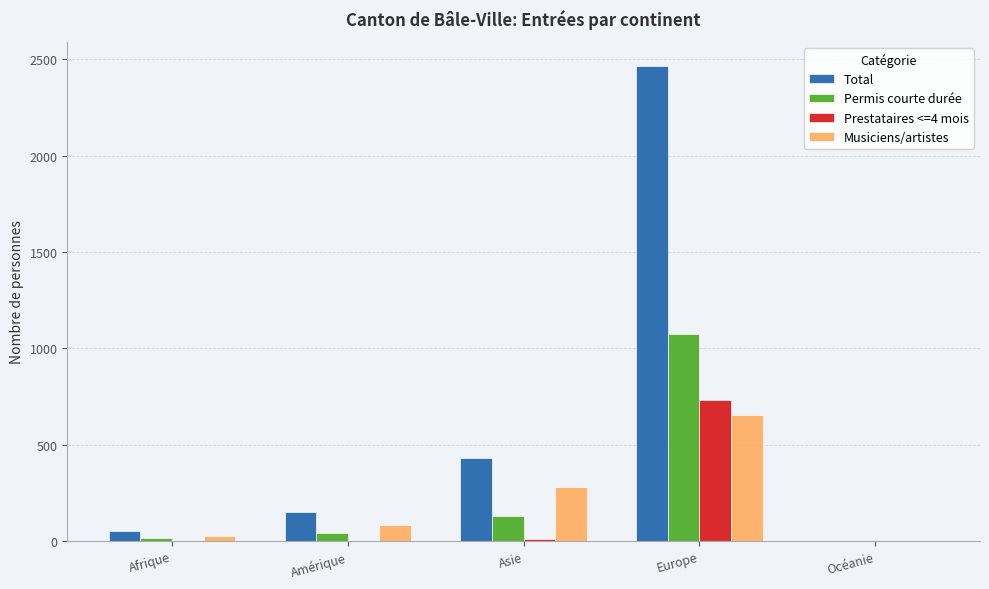

Between Europe and Océanie, which series saw the biggest shift?

Total